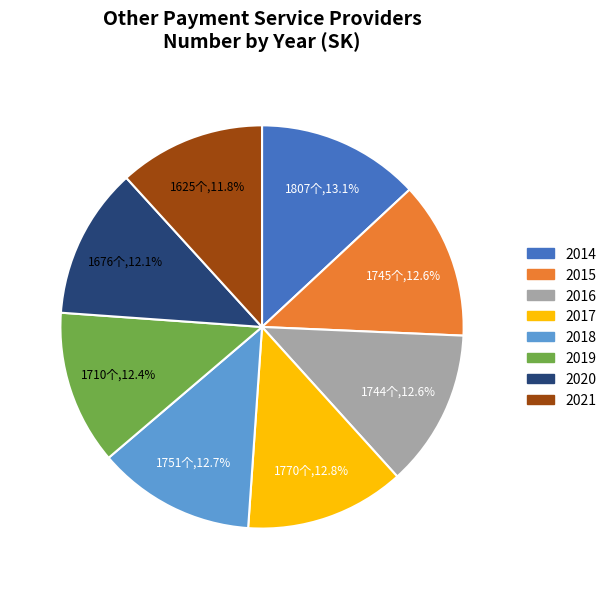

What percentage is NOT represented by 2017?

87.2%